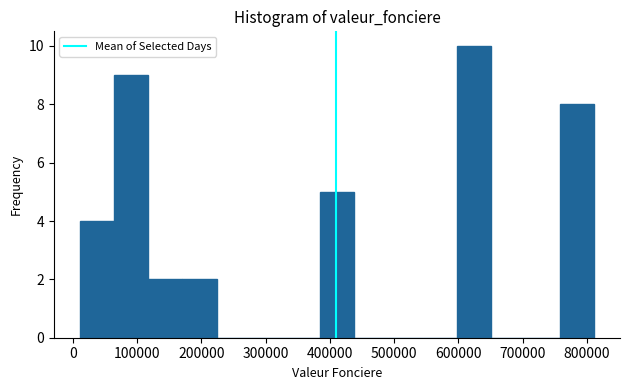

Reading left to right, list every bar in this chart as the range it spans on the x-axis followed by its height. Neither the bar edges nor the heights are printed on the chart, so give them approximately, as read against the axes.

10000 to 60000: 4
60000 to 120000: 9
120000 to 170000: 2
170000 to 220000: 2
220000 to 280000: 0
280000 to 330000: 0
330000 to 380000: 0
380000 to 440000: 5
440000 to 490000: 0
490000 to 540000: 0
540000 to 600000: 0
600000 to 650000: 10
650000 to 700000: 0
700000 to 760000: 0
760000 to 810000: 8